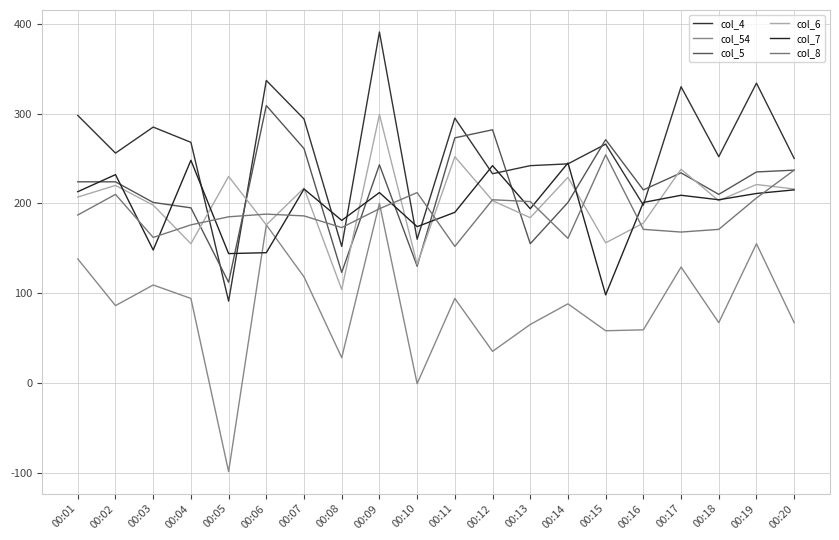

What is the spread (max minus min) of values at 00:12?

247